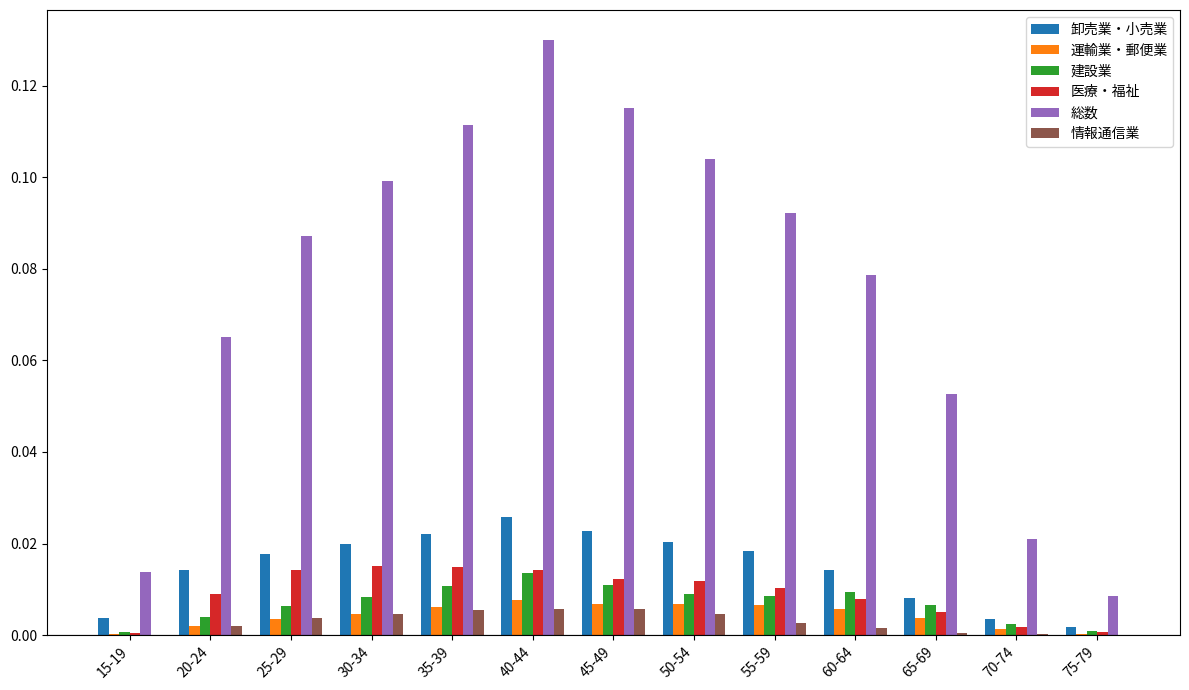

At which category is the sum across all series the highest?

40-44